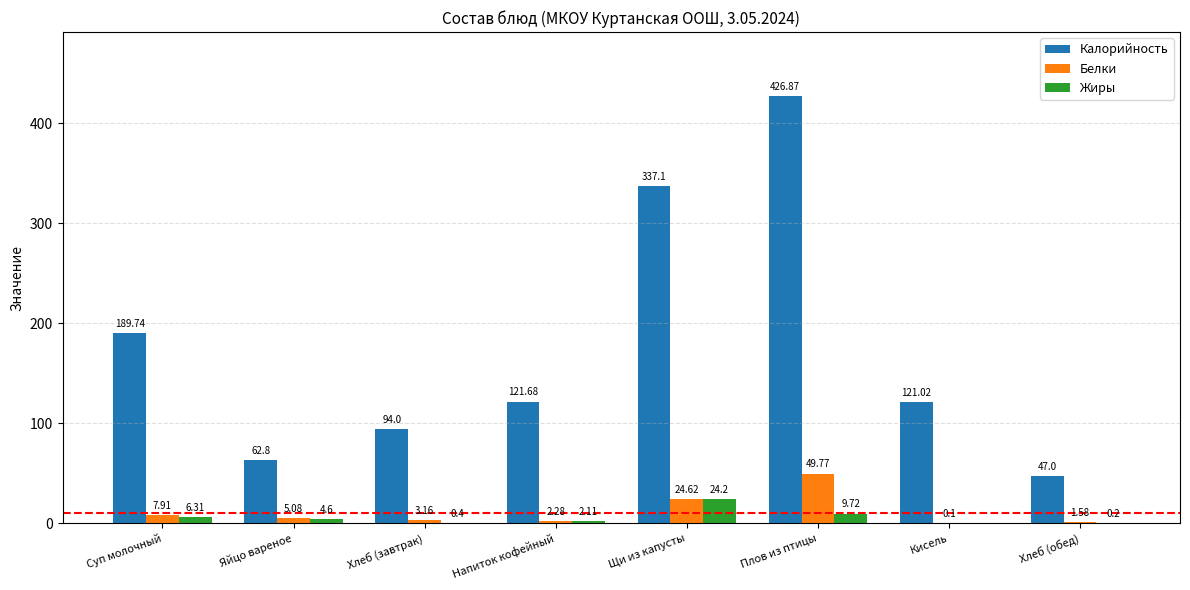

At which label does Калорийность reach its peak?

Плов из птицы